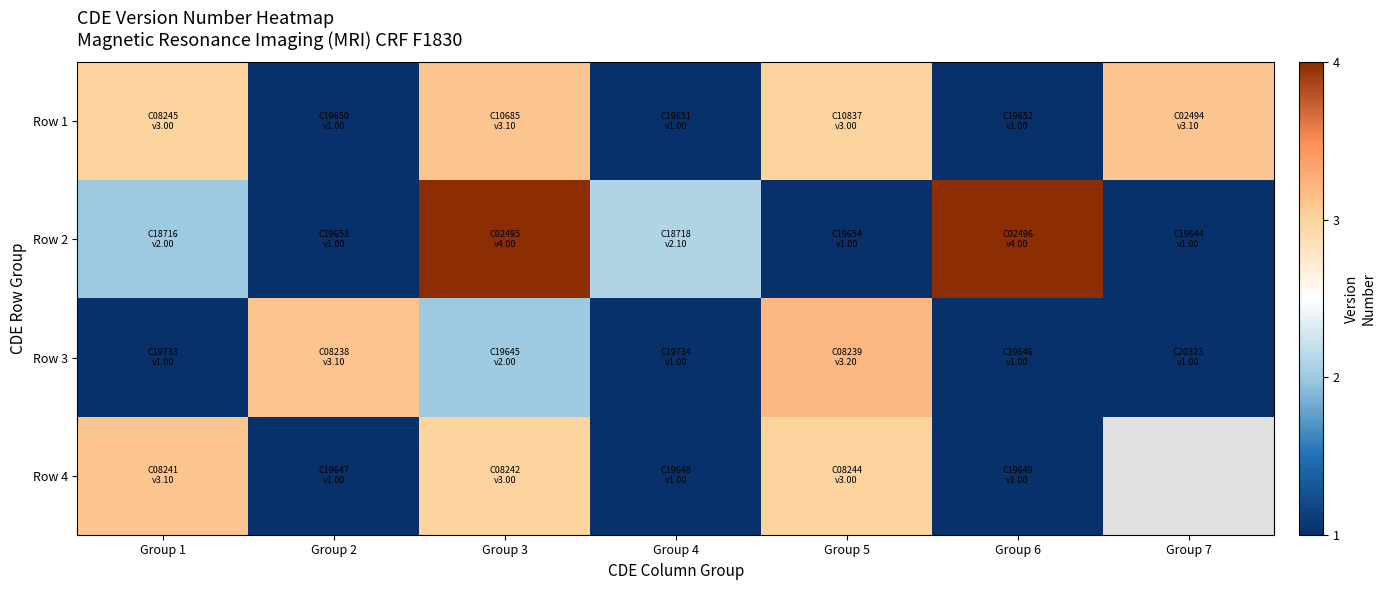

Which series has the largest total across all categories?

Row 1